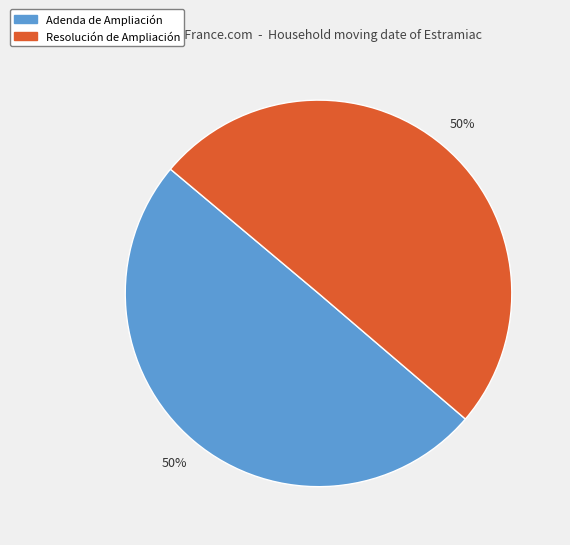

Is it true that Resolución de Ampliación is 50% of the pie?

True